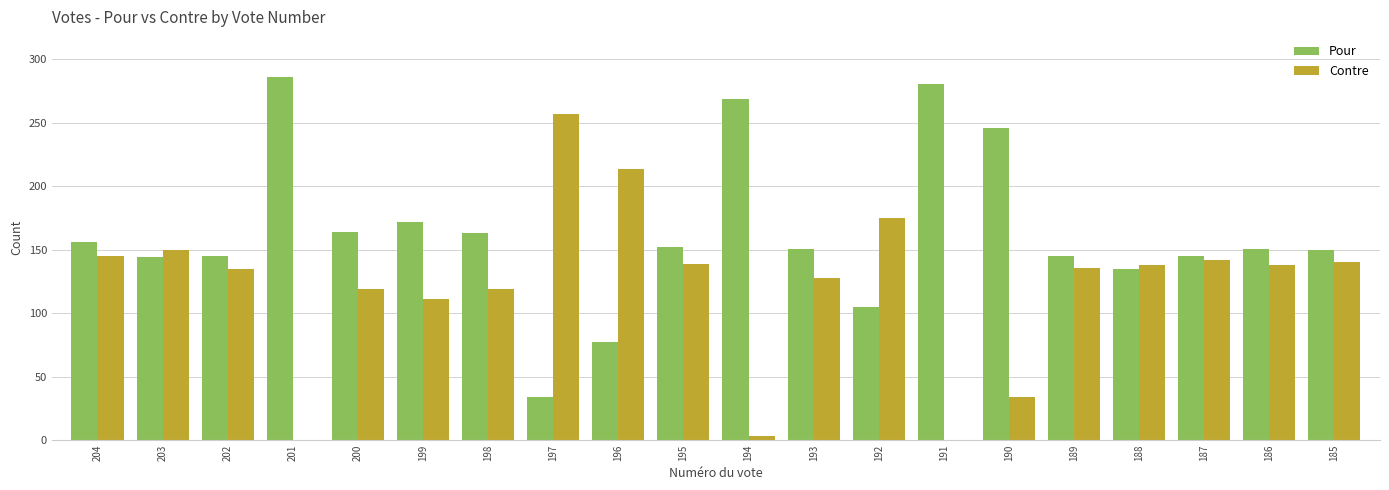

Are the bars horizontal?

No